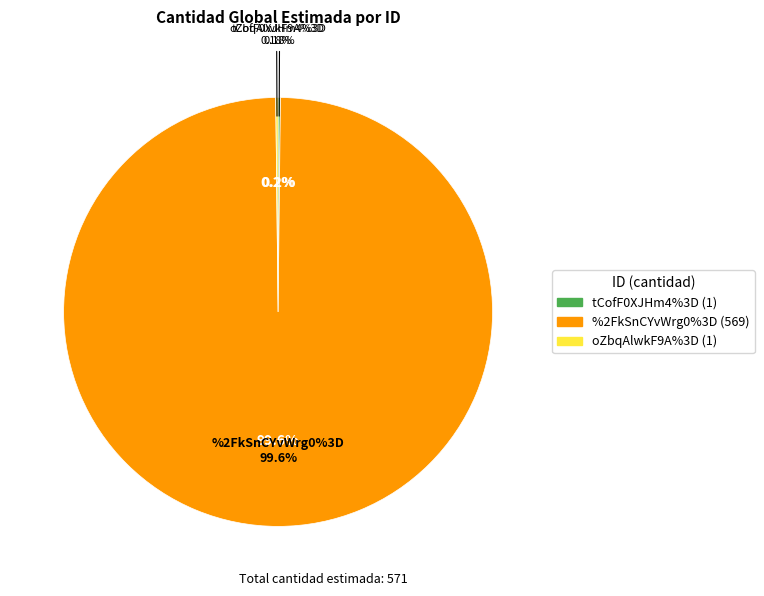

What percentage is the %2FkSnCYvWrg0%3D slice, to the nearest percent?

100%